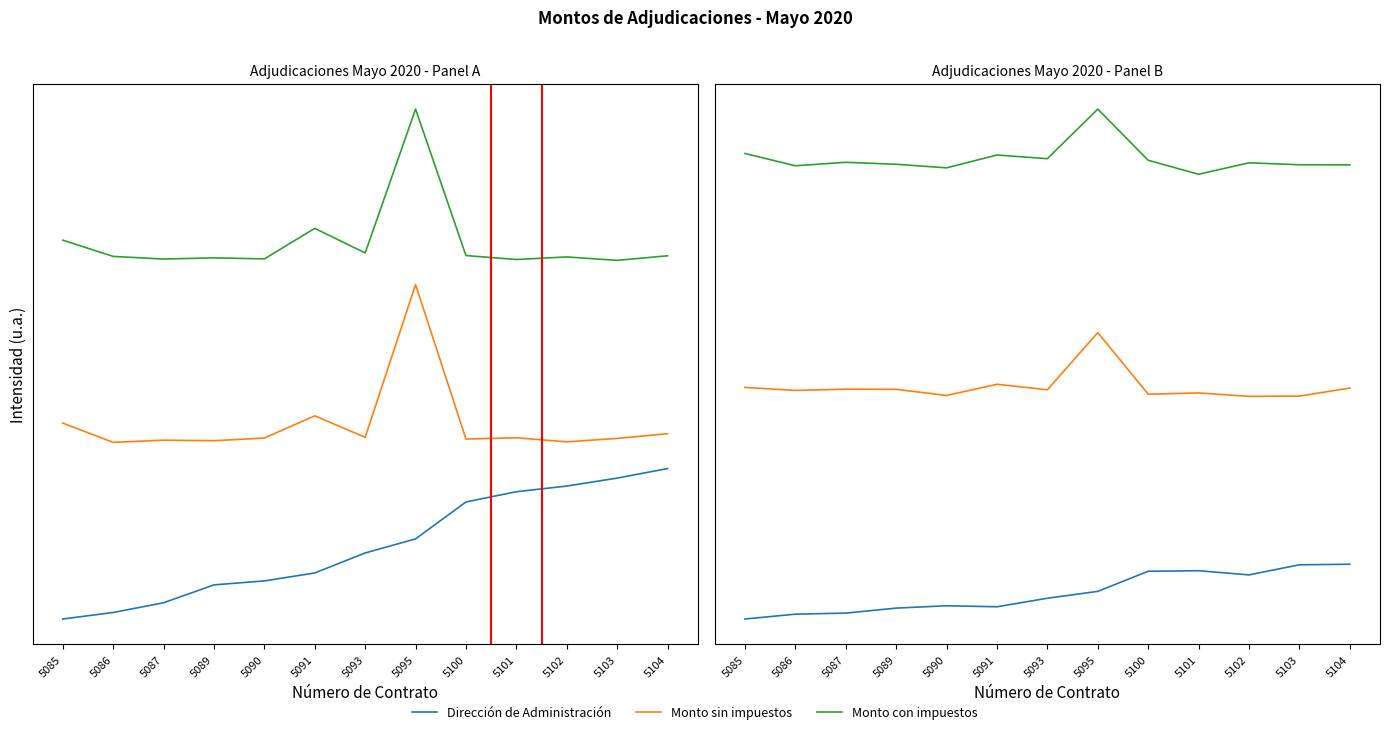

How many interior local valleys does the Dirección de Administración series have?

2